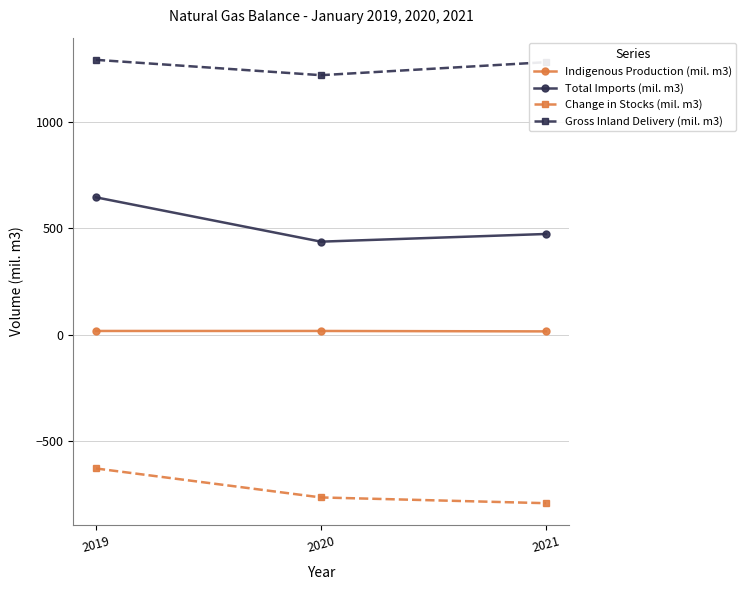

How many lines are shown in the chart?

4